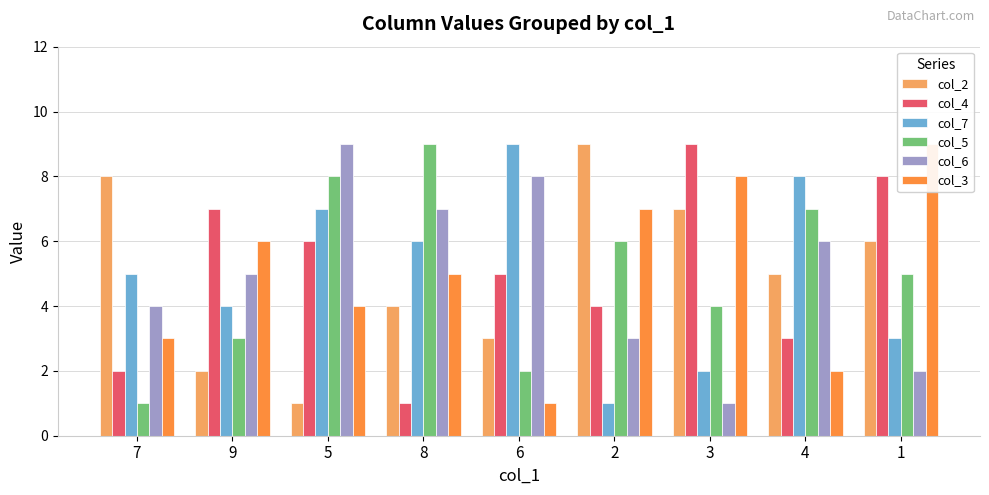

Rank the categories by col_2 value from lowest to highest.

5, 9, 6, 8, 4, 1, 3, 7, 2